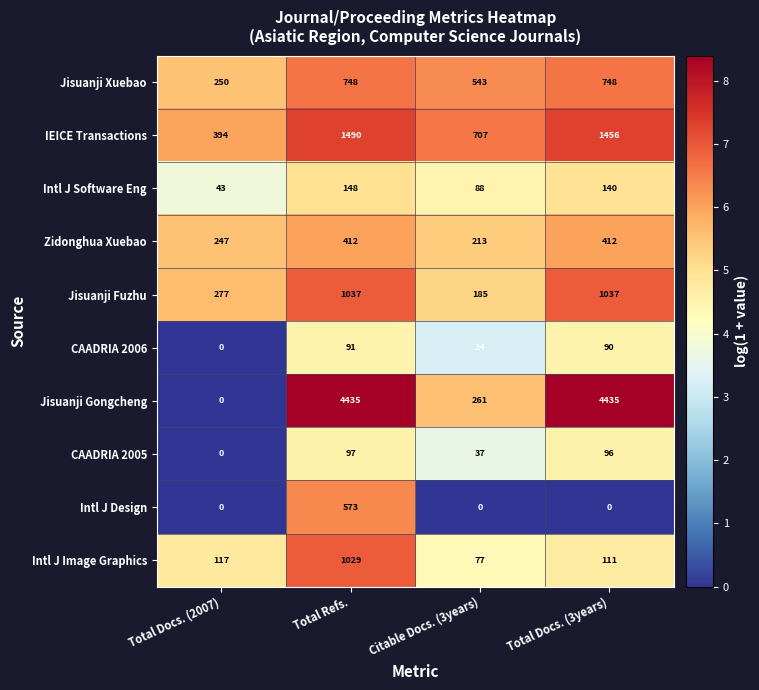

What is the spread (max minus min) of values at Total Refs.?

4344